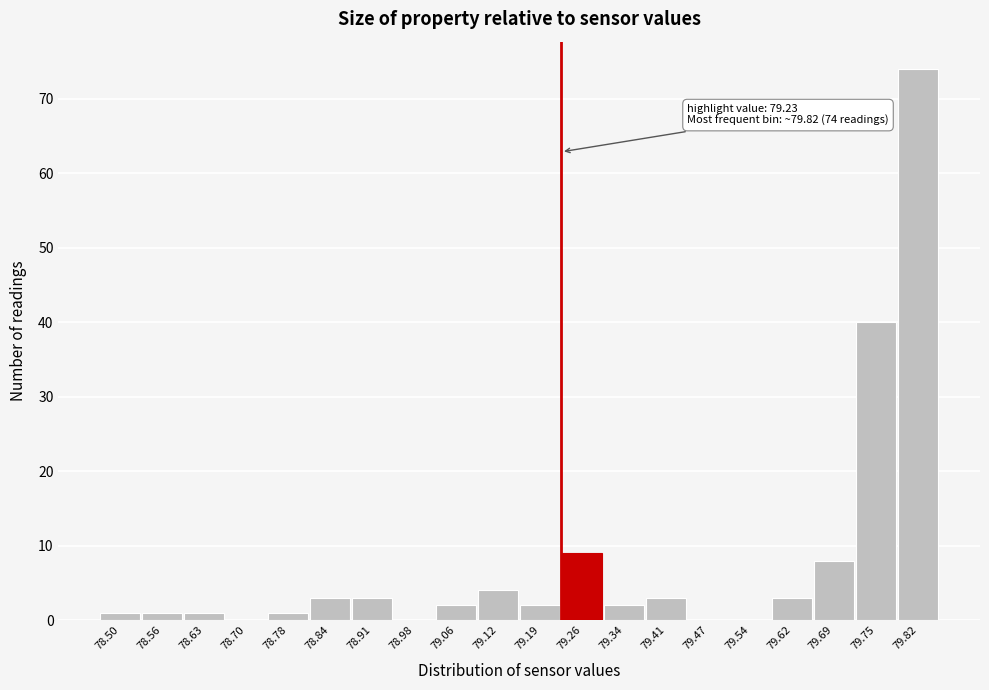

Over which range of the x-axis is the bar tallest?

79.79 to 79.86